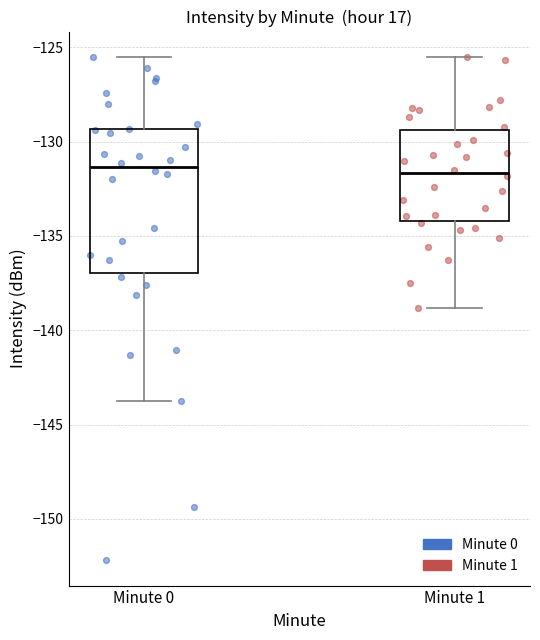

Which box is the tallest, from its lower edge to its upper edge?

Minute 0